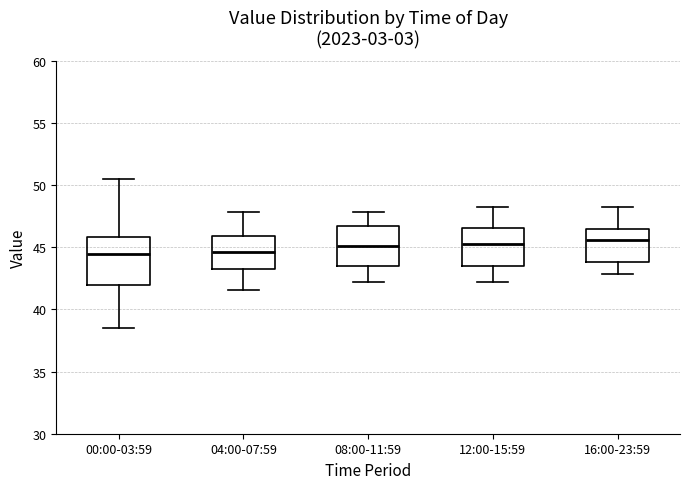

Which box is the tallest, from its lower edge to its upper edge?

00:00-03:59